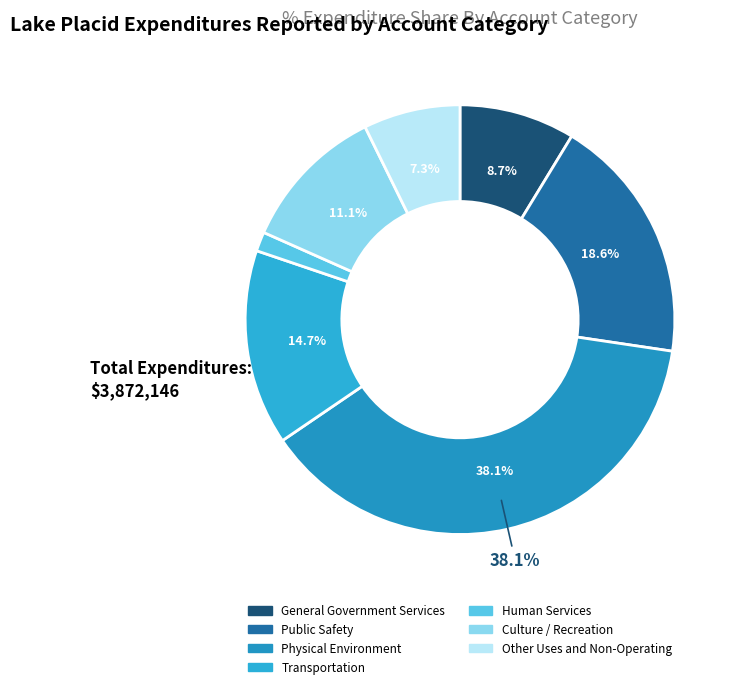

Does Public Safety represent more than half of the total?

No